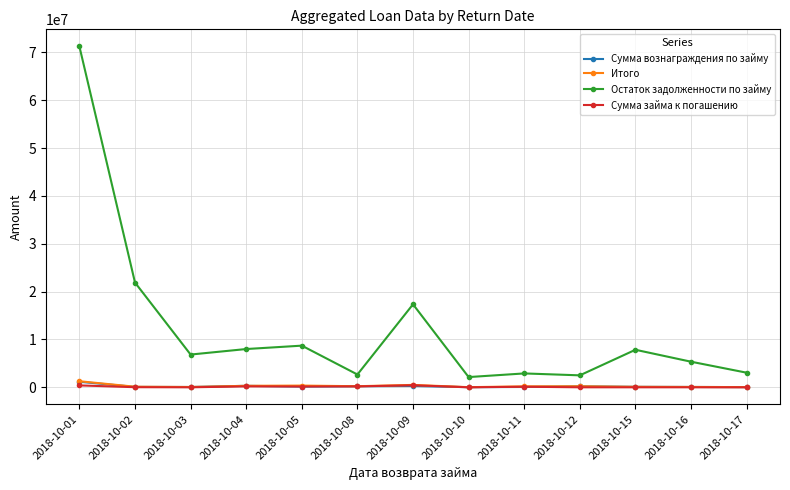

True or false: Сумма вознаграждения по займу and Остаток задолженности по займу cross at least once.

False